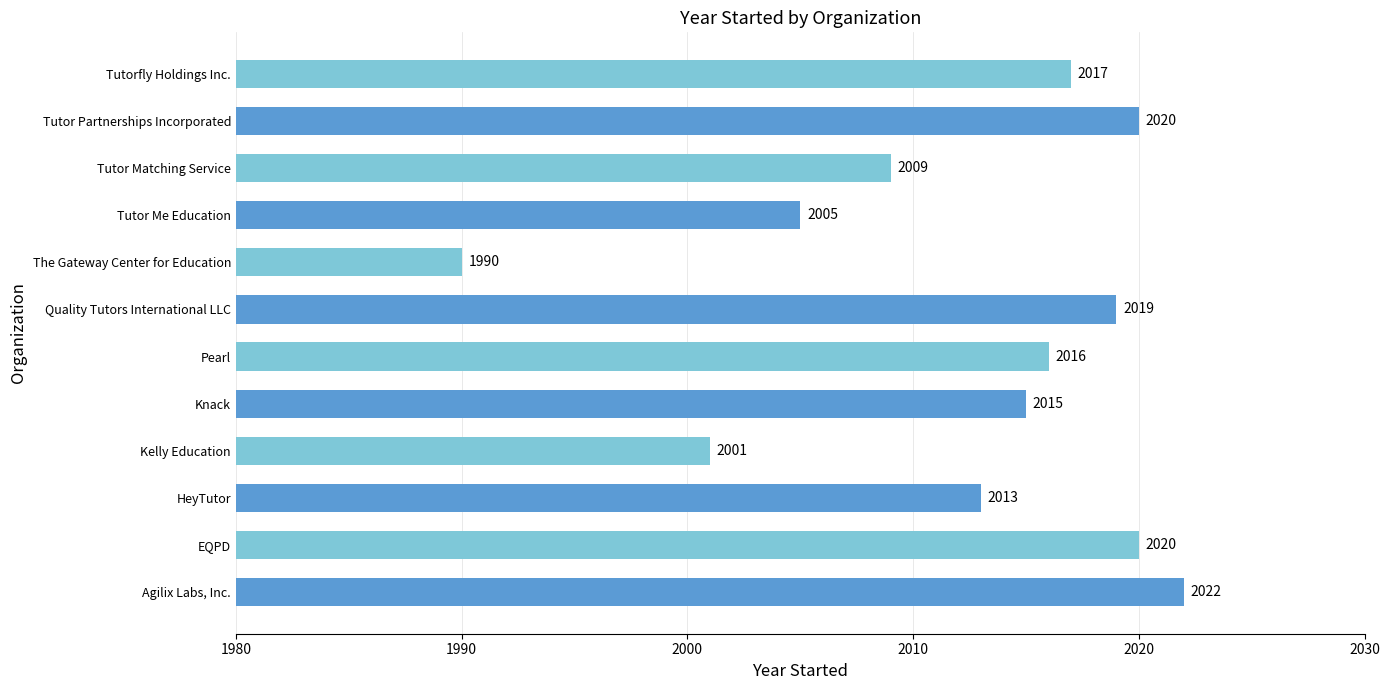

What is the ratio of the value at Kelly Education to the value at Agilix Labs, Inc.?

1.0